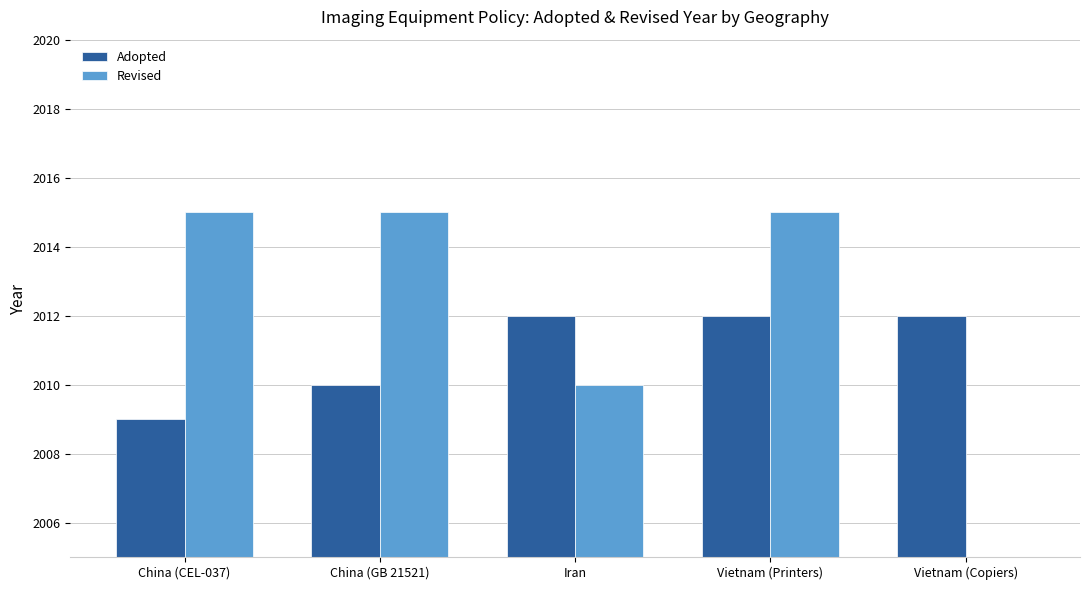

What is the label of the 3rd bar from the left?

Iran